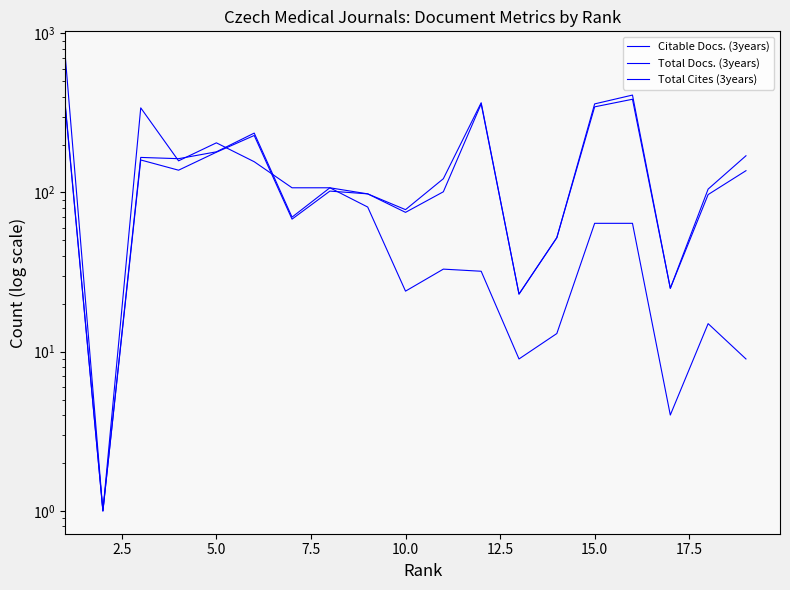

Is this an area chart (filled region under the line)?

No